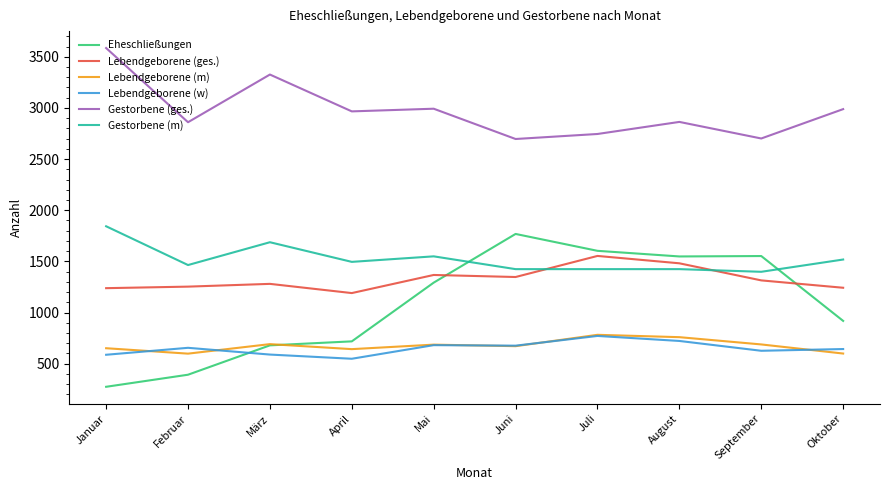

Which series has the widest spread of values?

Eheschließungen